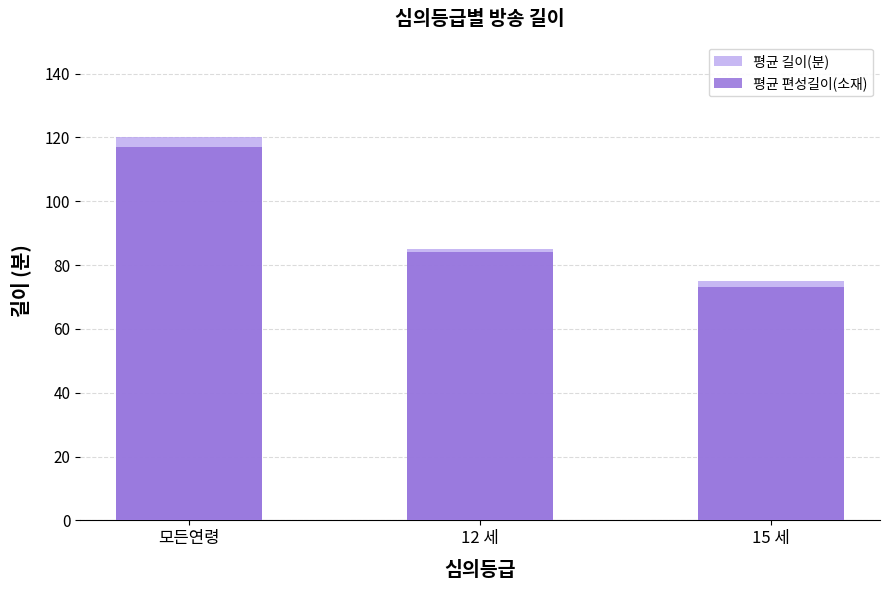

Rank the series by their average value, from highest to lowest.

평균 길이(분), 평균 편성길이(소재)